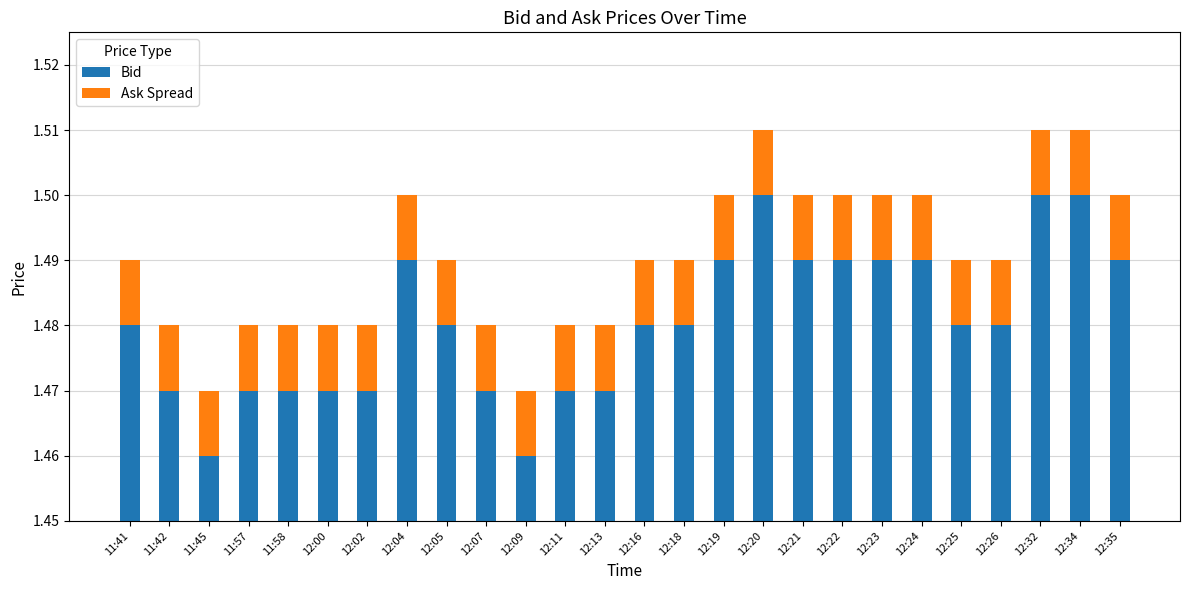

List the series in order of their peak value, highest first.

Bid, Ask Spread